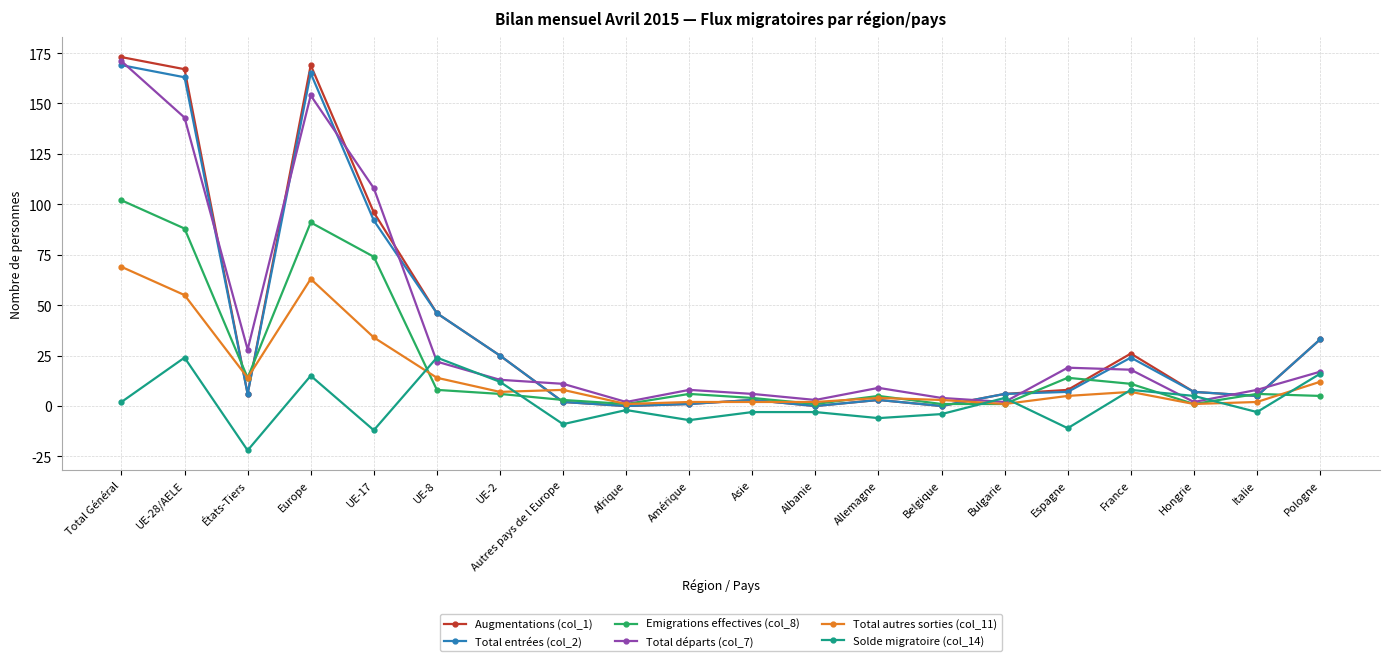

What is the label of the 6th point from the left?

UE-8